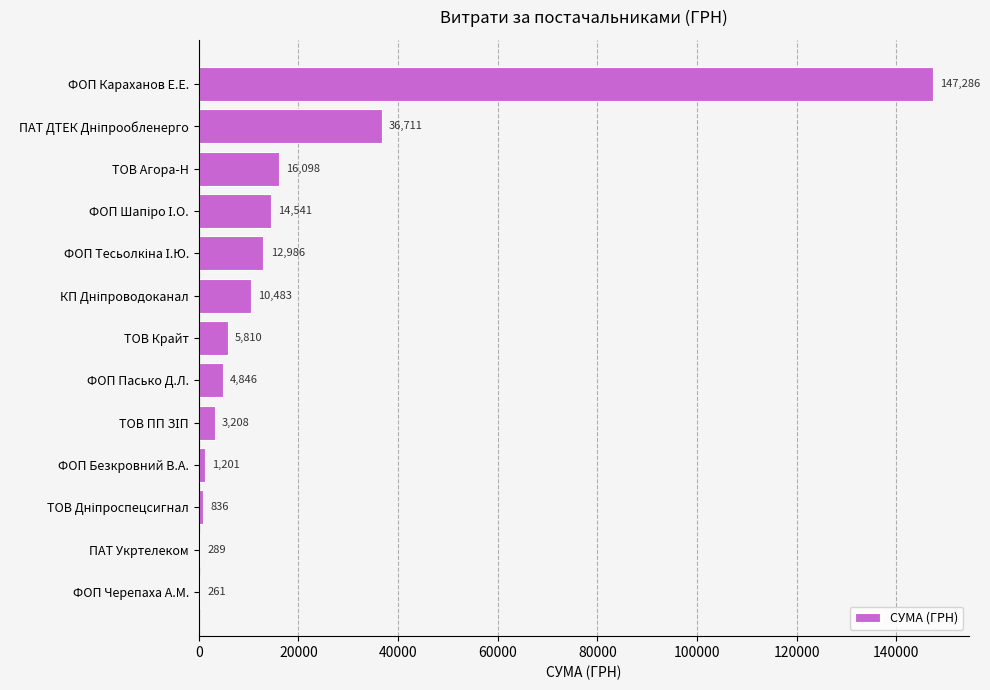

The value at ФОП Караханов Е.Е. is 147285.8. True or false?

True